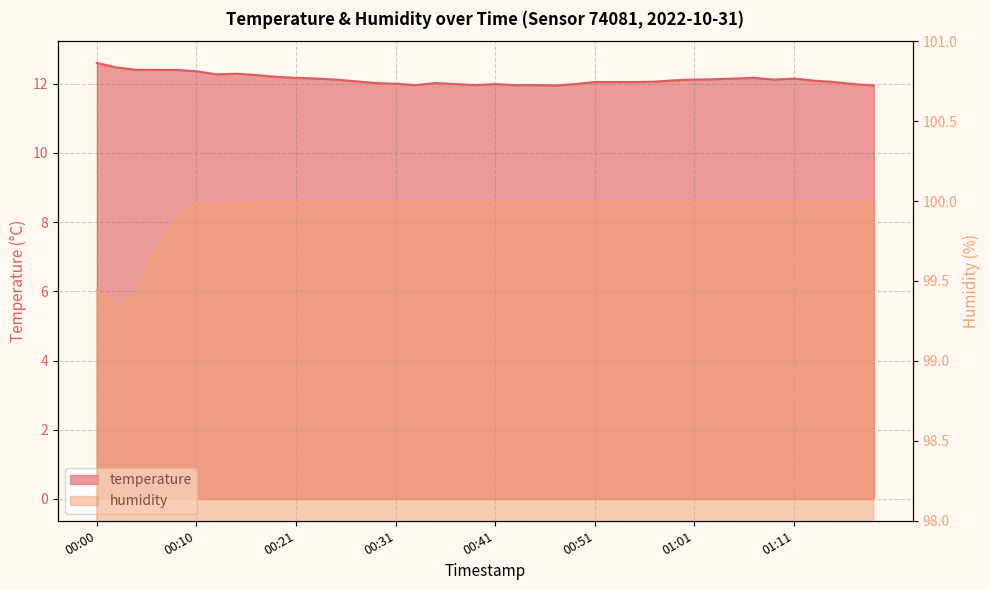

At which category does temperature reach its first local valley?

00:12